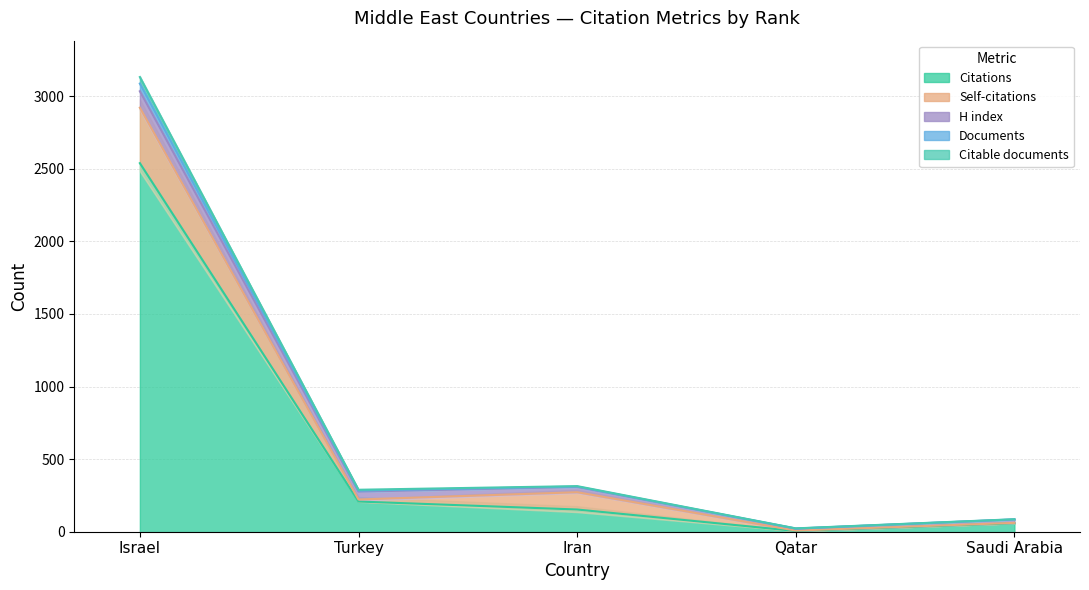

Which category has the highest value in the Citations series?

Israel